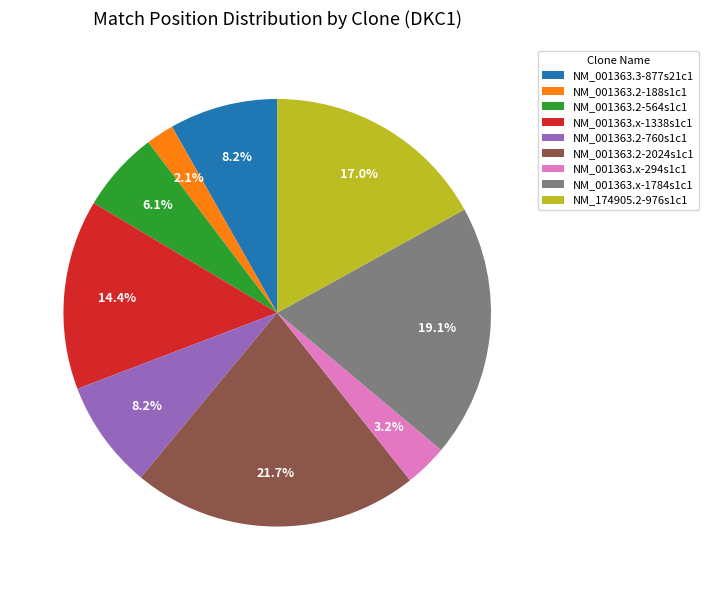

What percentage is NOT represented by NM_001363.2-2024s1c1?

78.3%